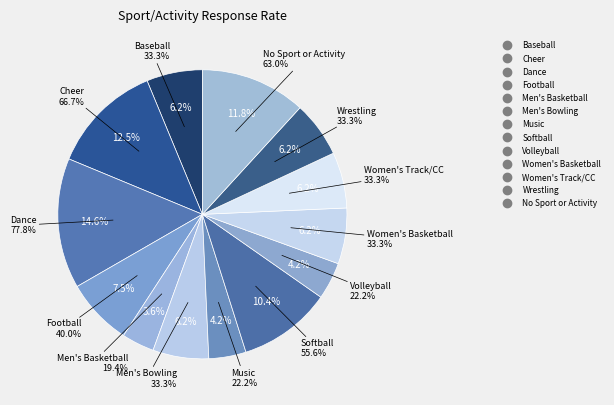

To the nearest percent, what is the average slice percentage?

8%